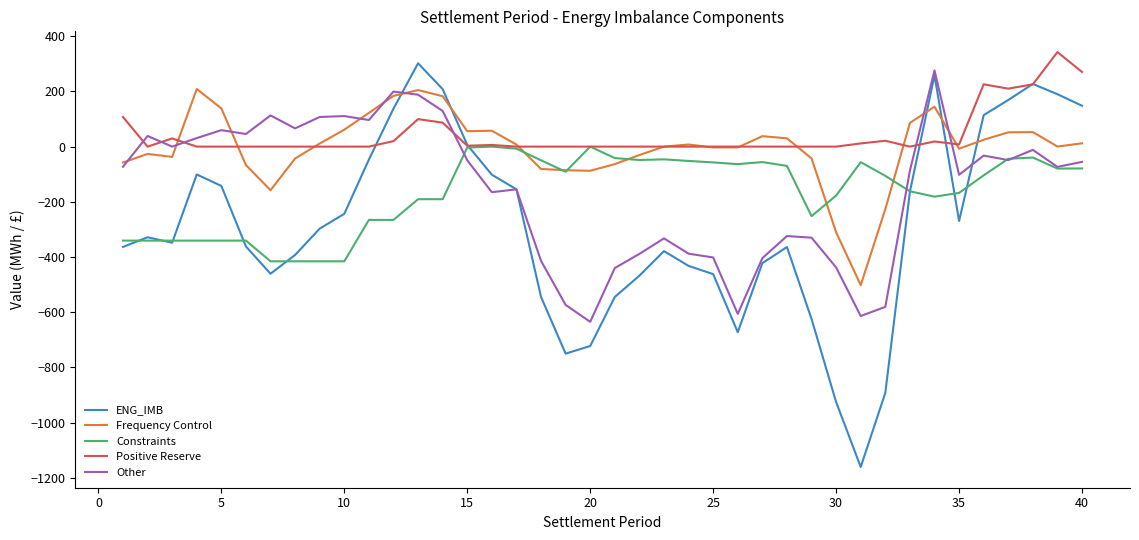

What is the smallest value displayed?

-1160.6